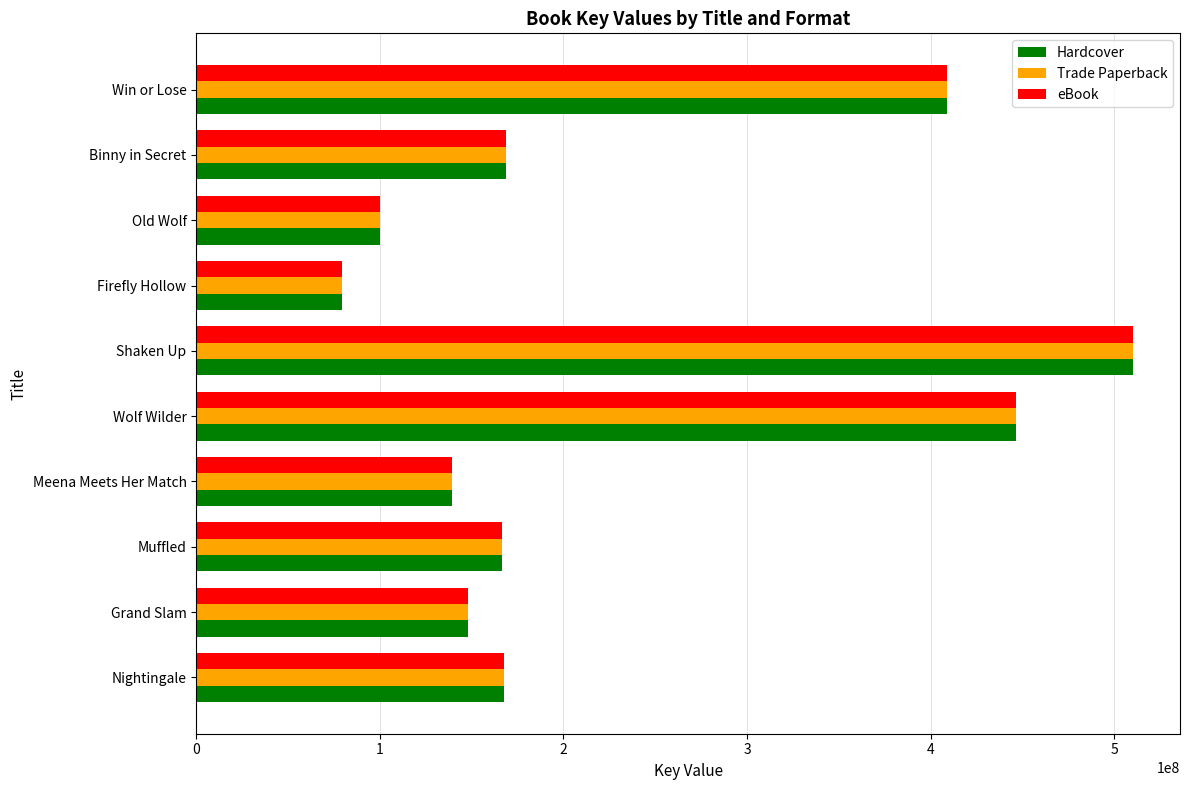

What is the difference between the Hardcover values at Grand Slam and Binny in Secret?

20454914